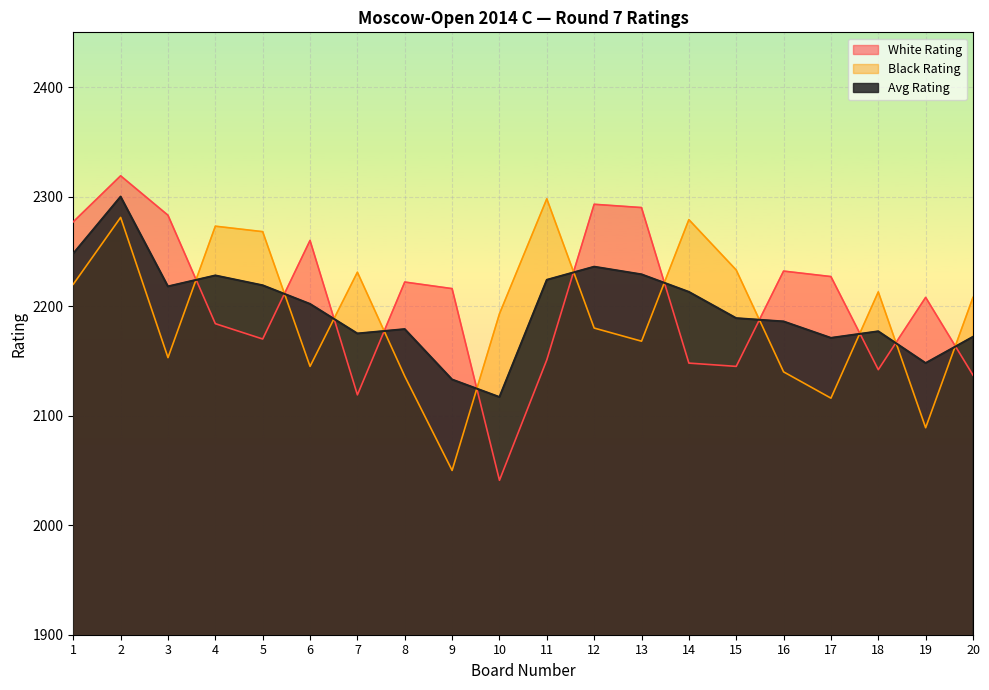

What value does the White Rating series have at 9?

2216